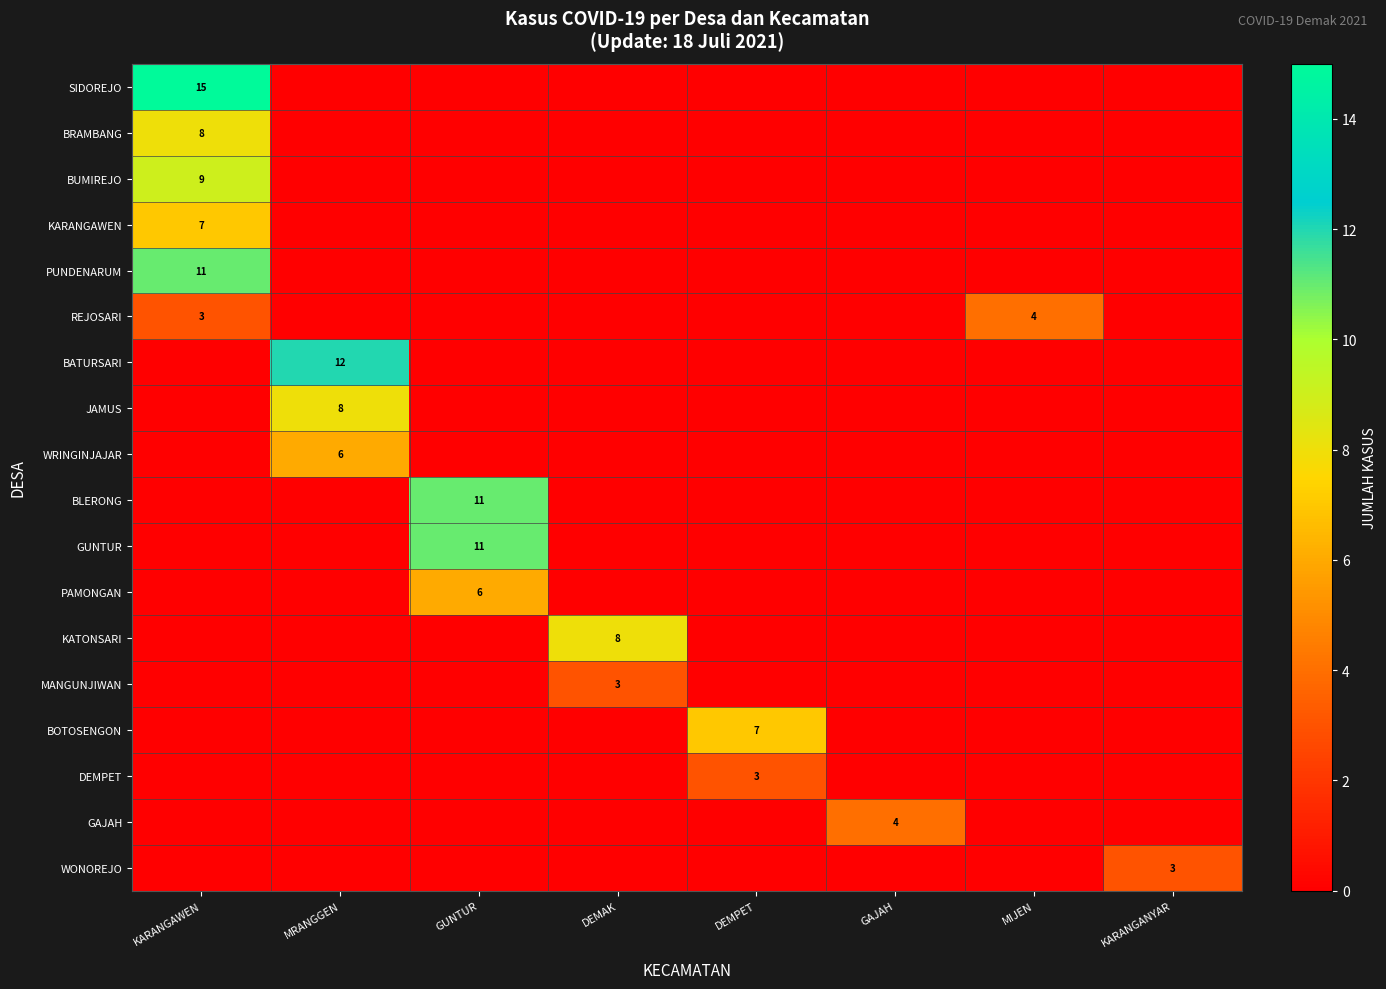

How many distinct data groups are displayed?

18